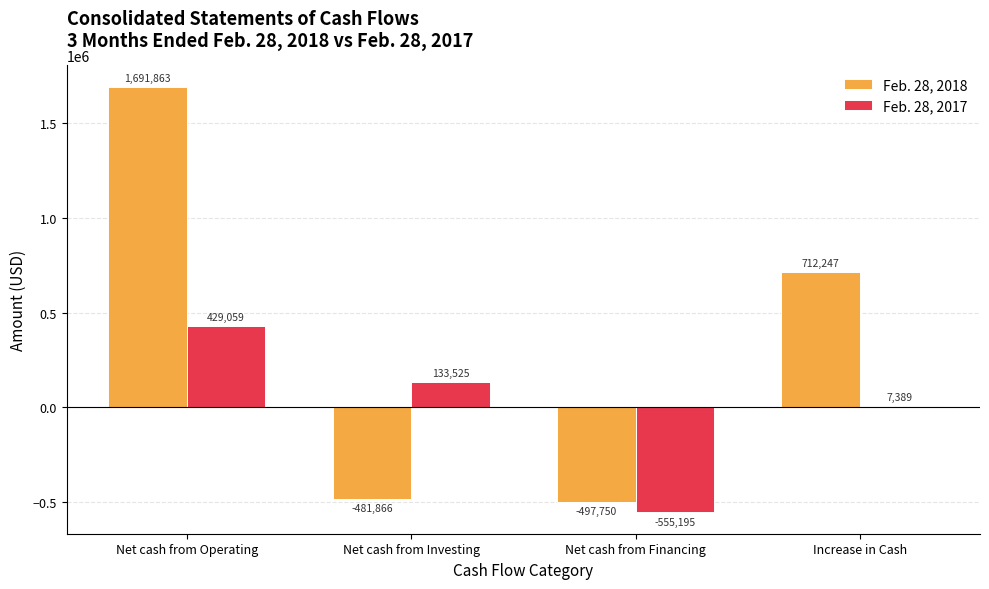

Reading left to right, transcribe all the data shown in this chart.

Feb. 28, 2018: 1691863	-481866	-497750	712247
Feb. 28, 2017: 429059	133525	-555195	7389